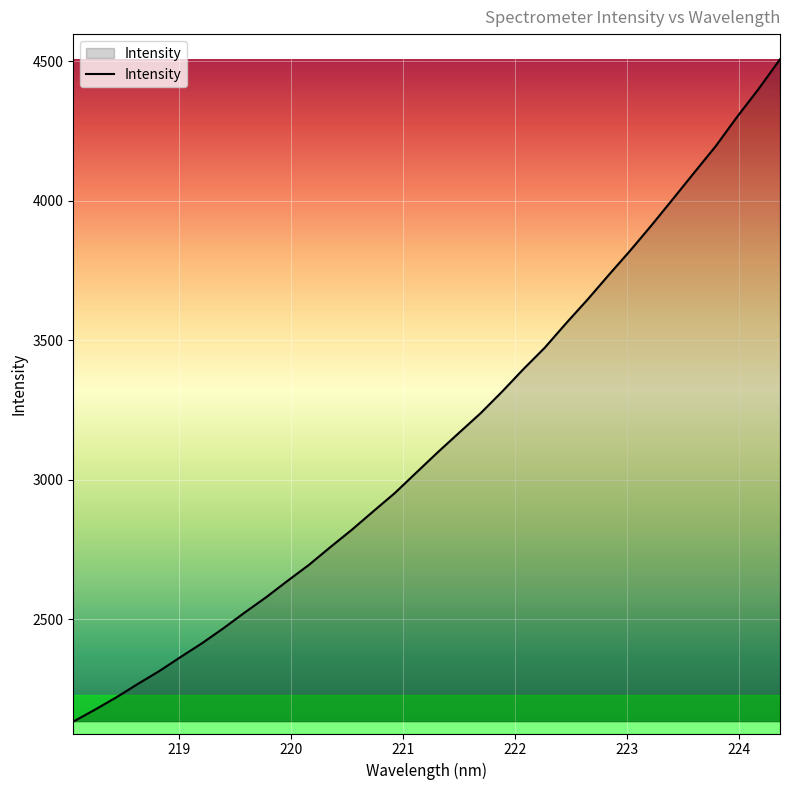

What is the maximum value shown in the chart?

4506.5